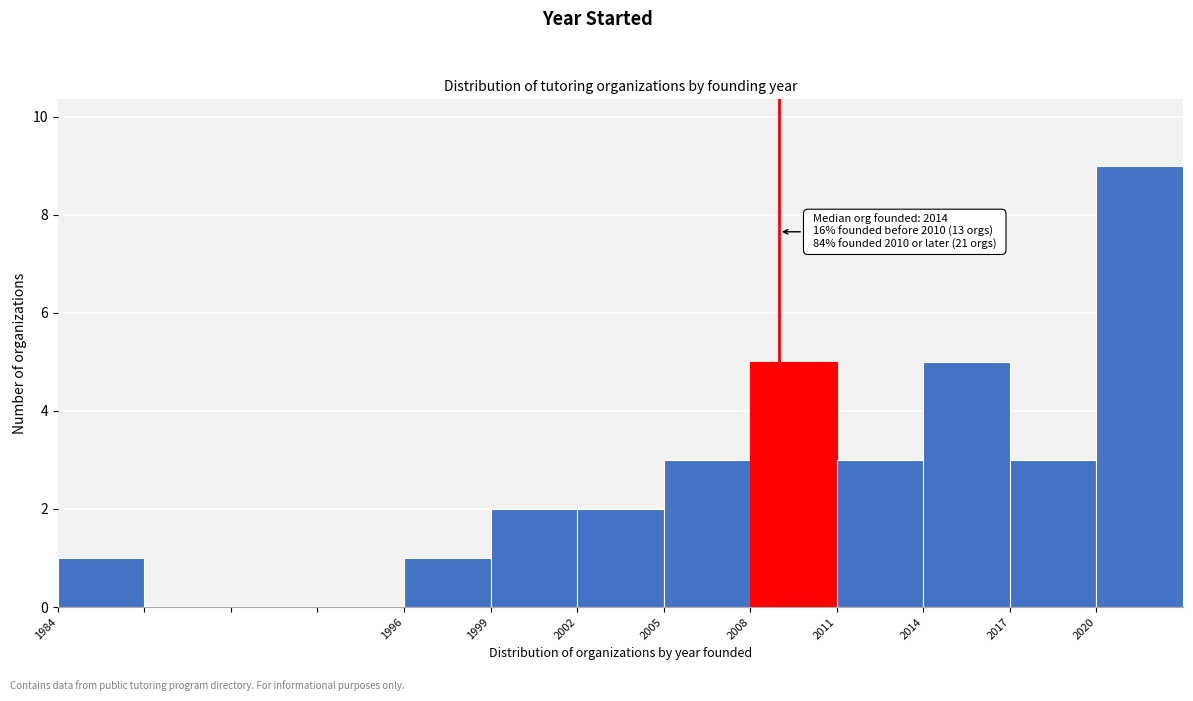

Over which range of the x-axis is the bar tallest?

2020 to 2023